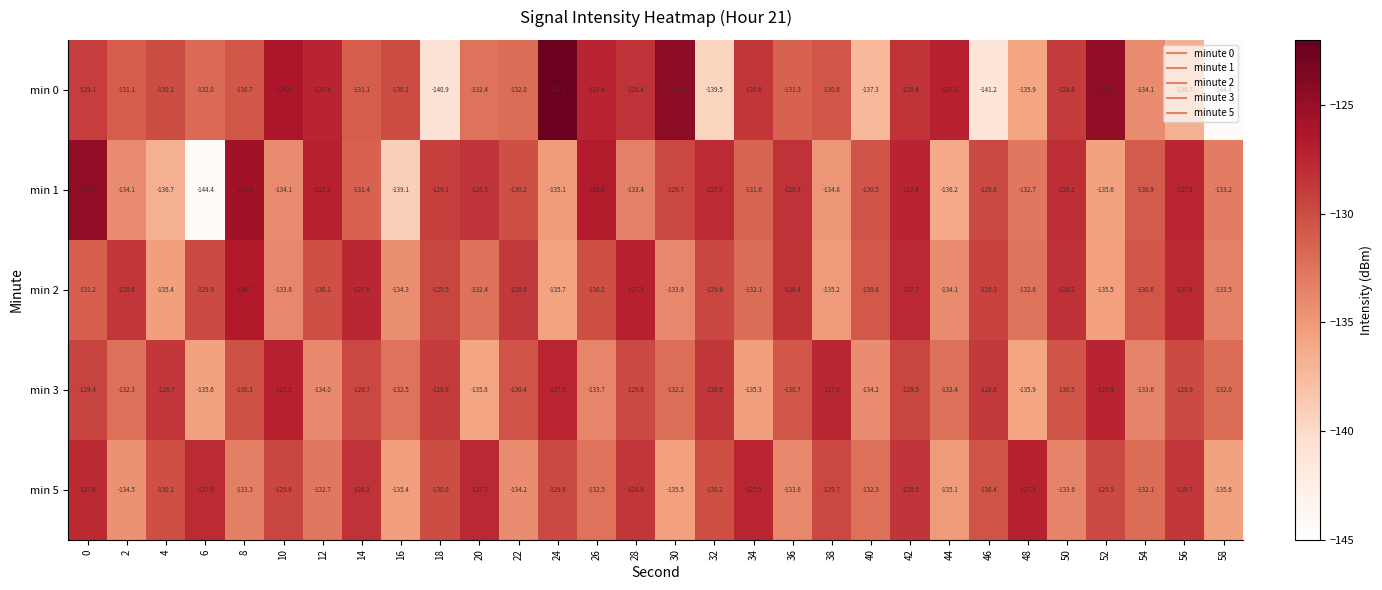

Is it true that min 2 equals -133.5 at 58?

True